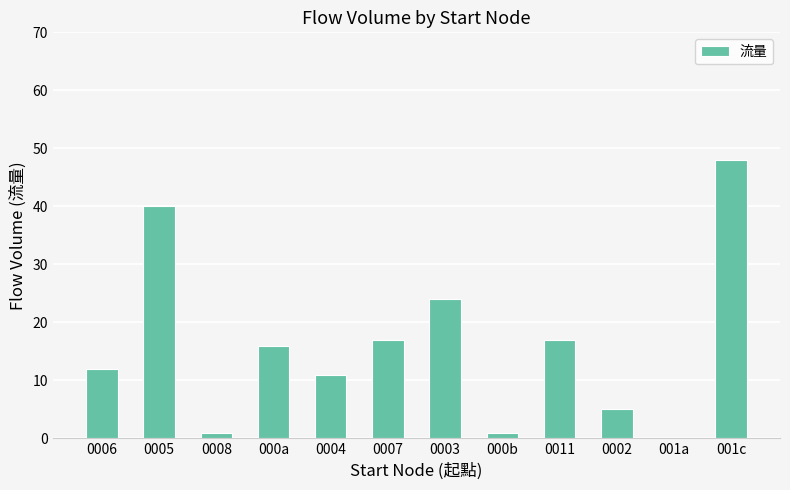

What is the change in value from 0006 to 0004?

-1